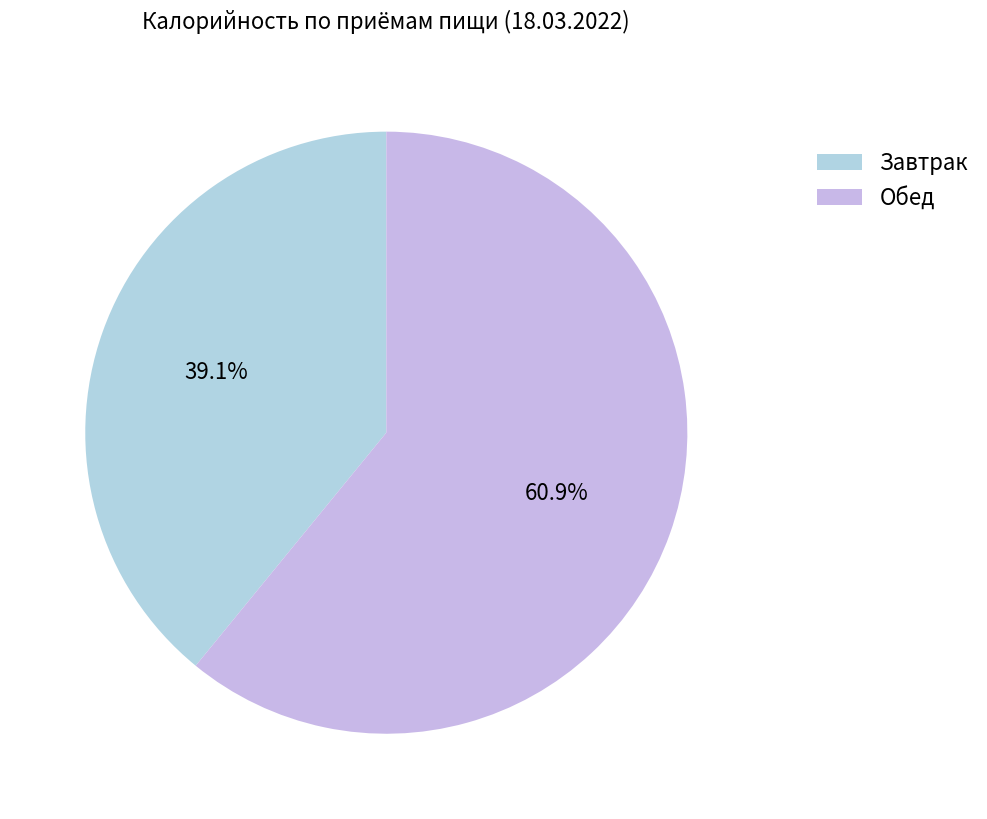

Which slice is the largest?

Обед